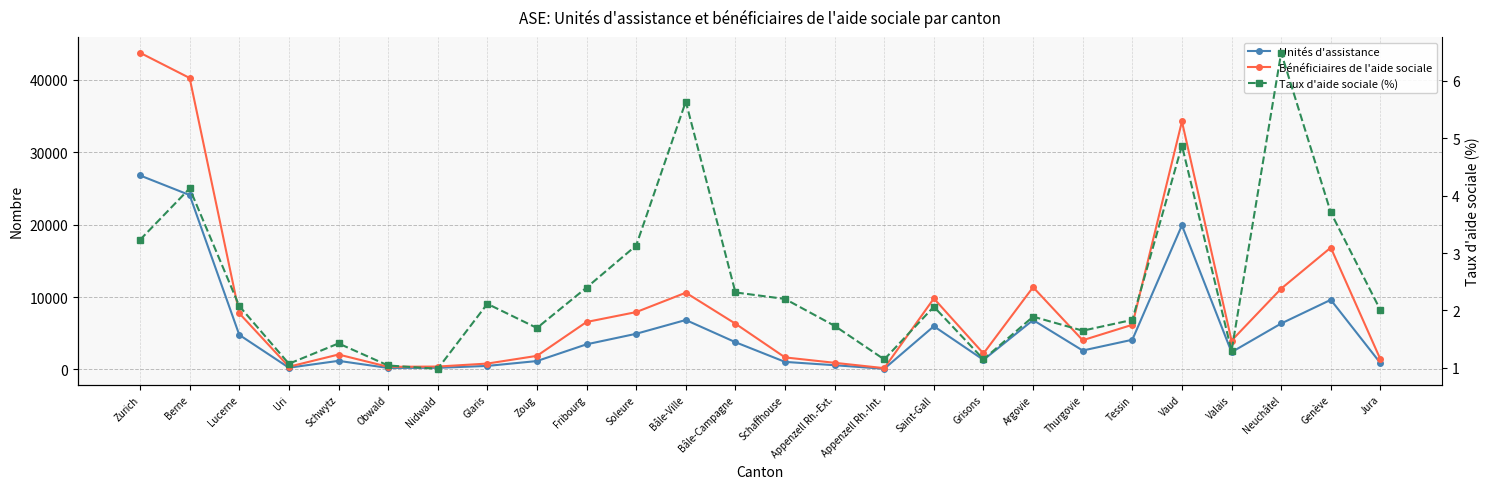

What value does the Bénéficiaires de l'aide sociale series have at Thurgovie?

4037.0